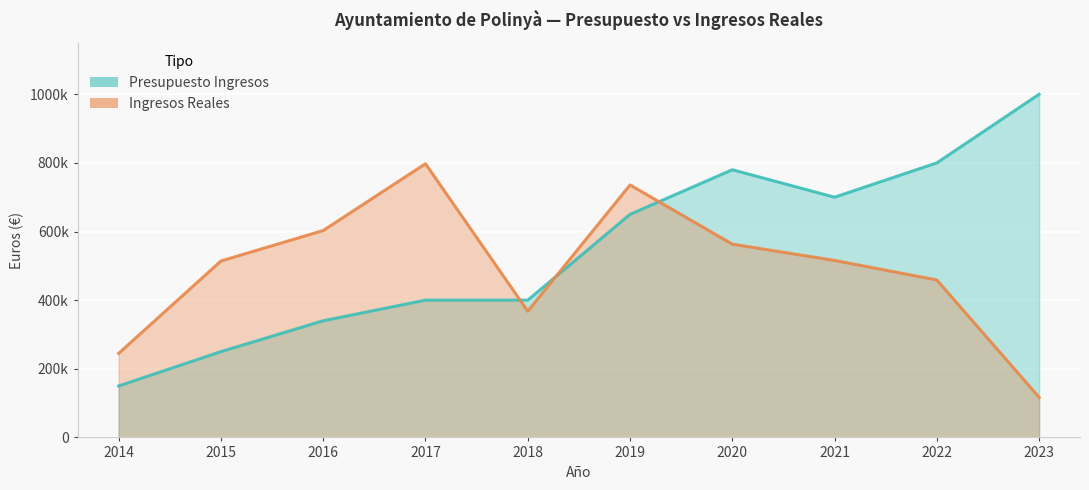

What is the difference between the second highest and minimum values in the Presupuesto Ingresos series?

650000.0